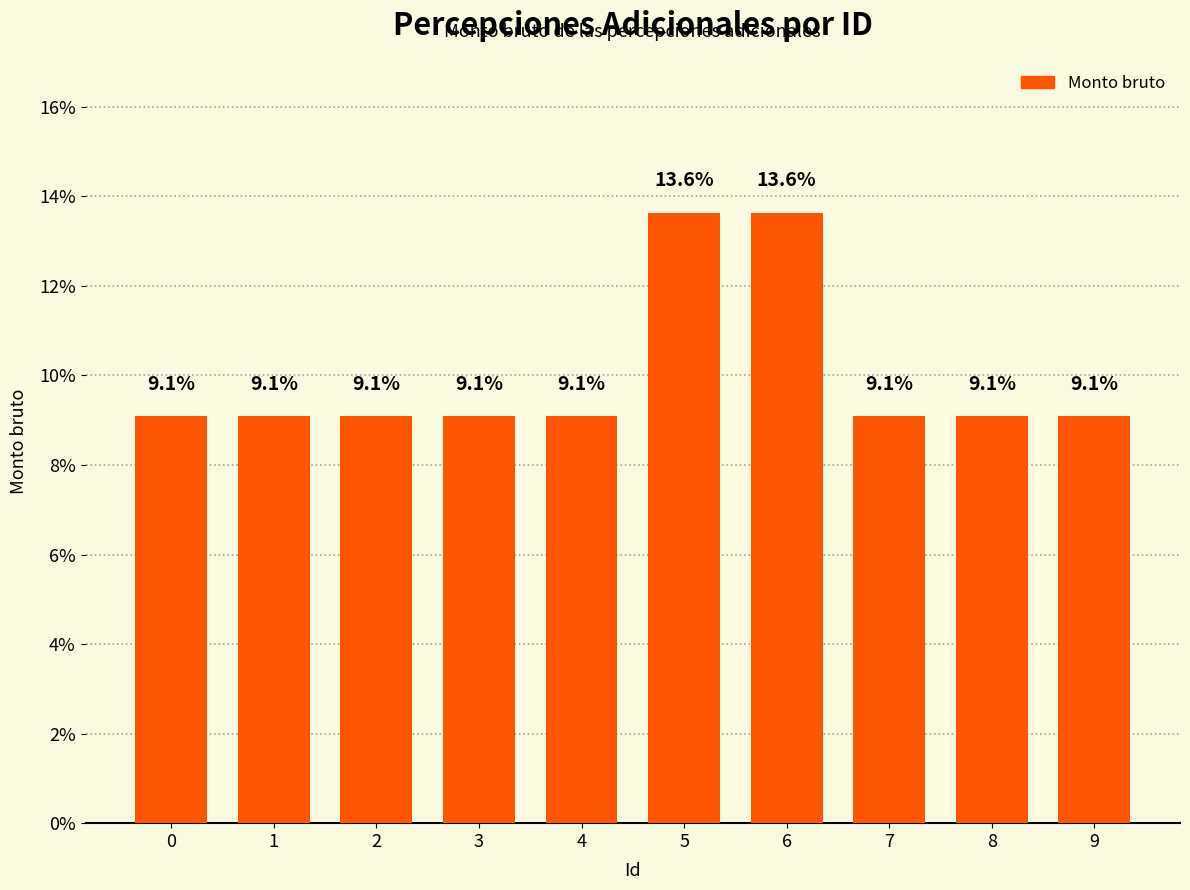

Reading right to left, what are all the values shown in this chart?

9.1	9.1	9.1	13.6	13.6	9.1	9.1	9.1	9.1	9.1